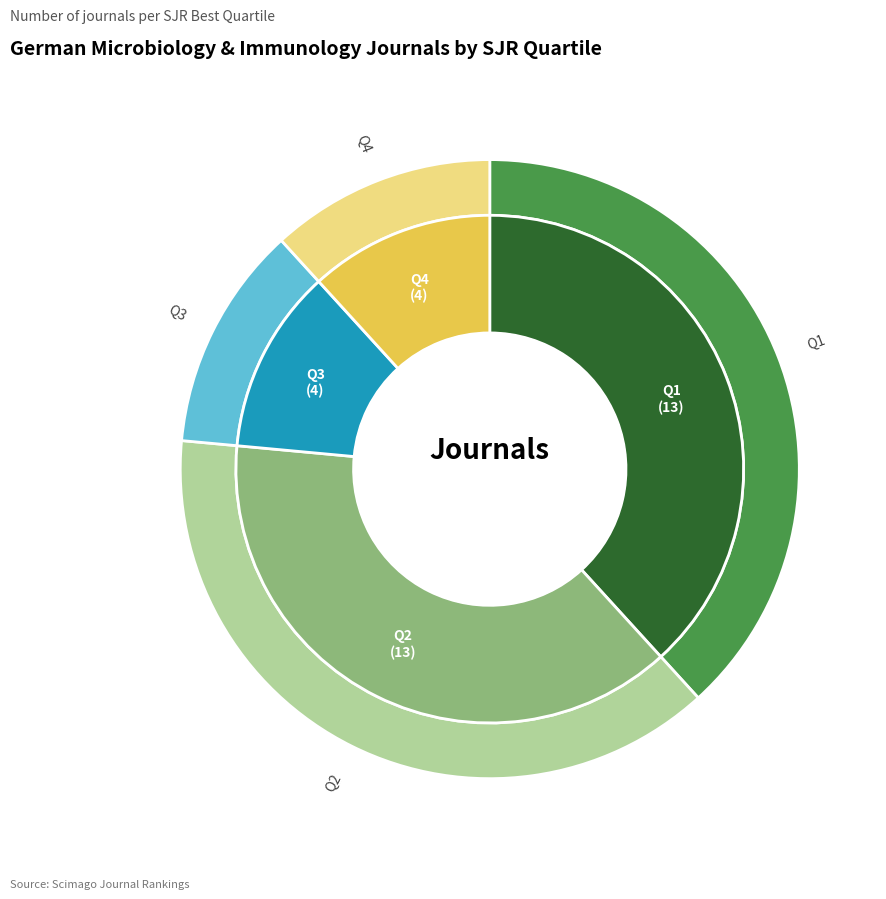

Is there any slice that represents more than half of the pie?

No